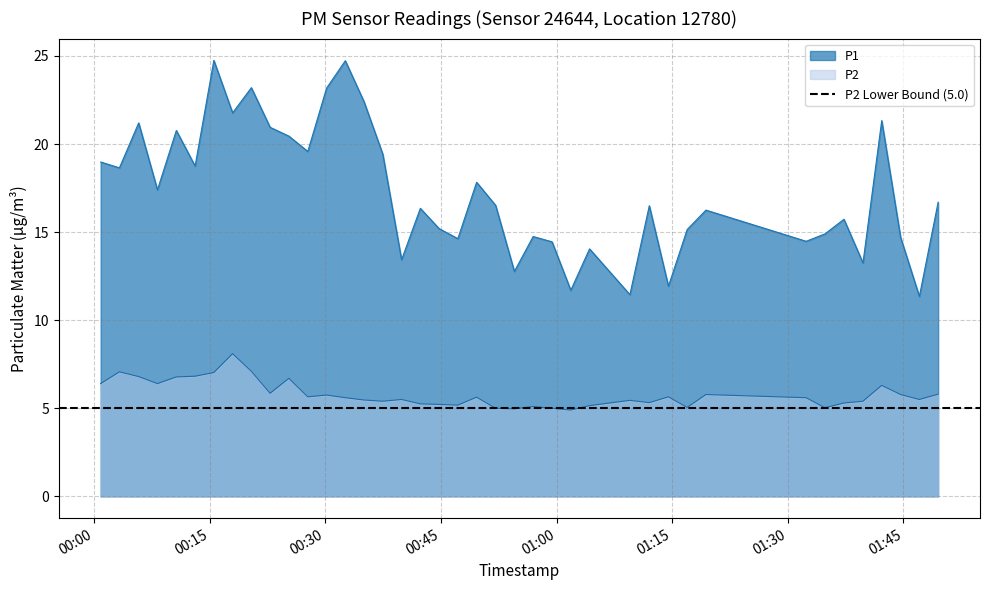

Rank the series by their maximum value, from lowest to highest.

P2, P1